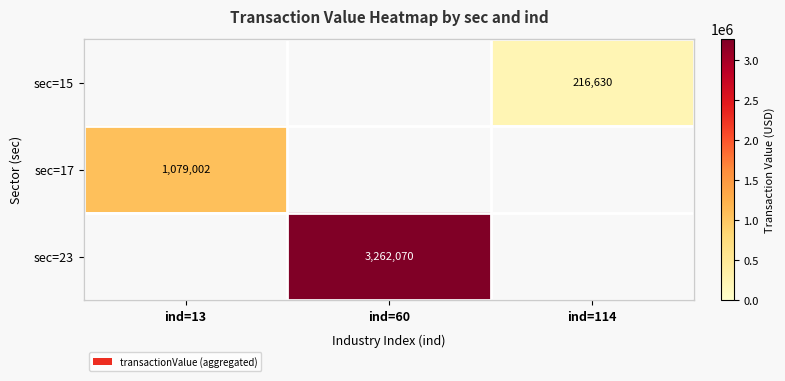

Is it true that sec=23 equals 5760056 at ind=60?

False